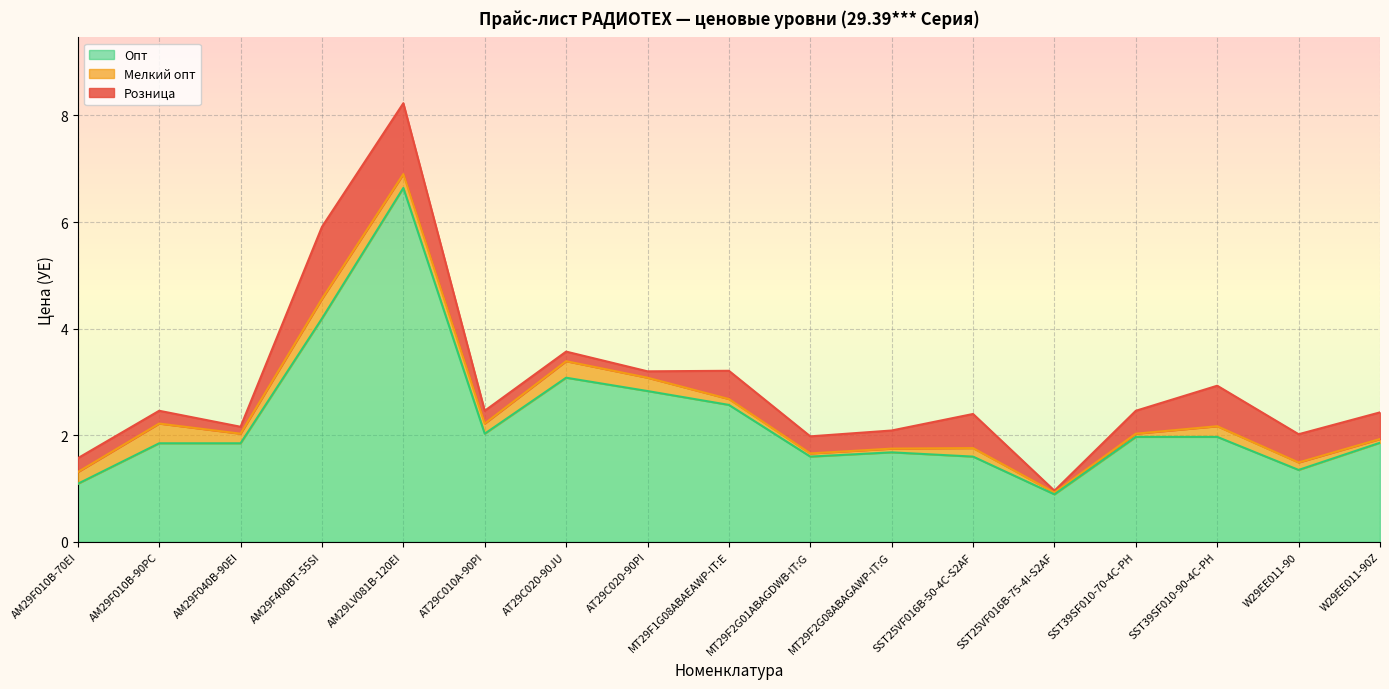

What is the value of the Мелкий опт point at the 13th from the left?

0.9